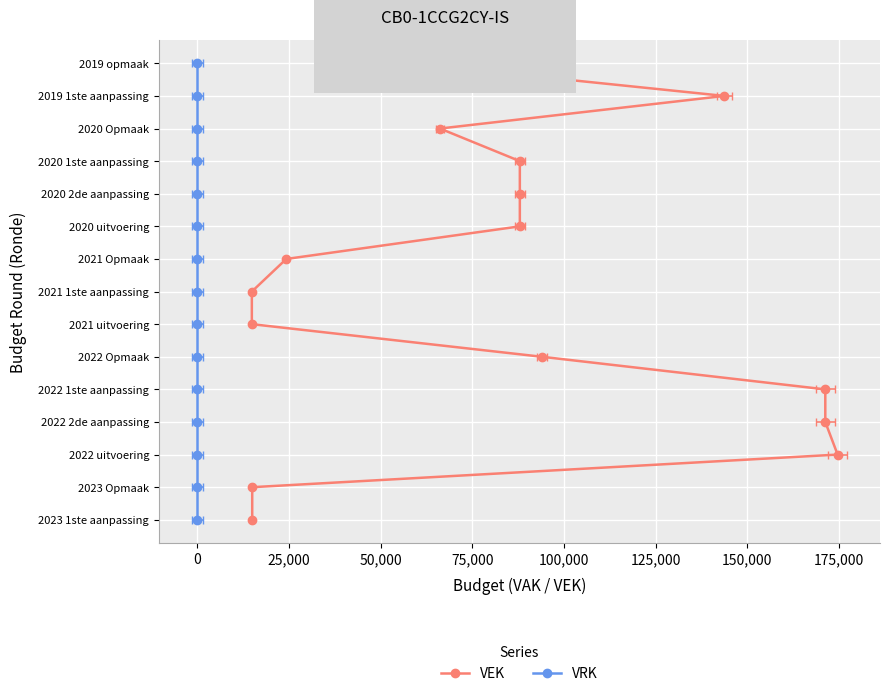

The VRK series shows 1 at 0. True or false?

False